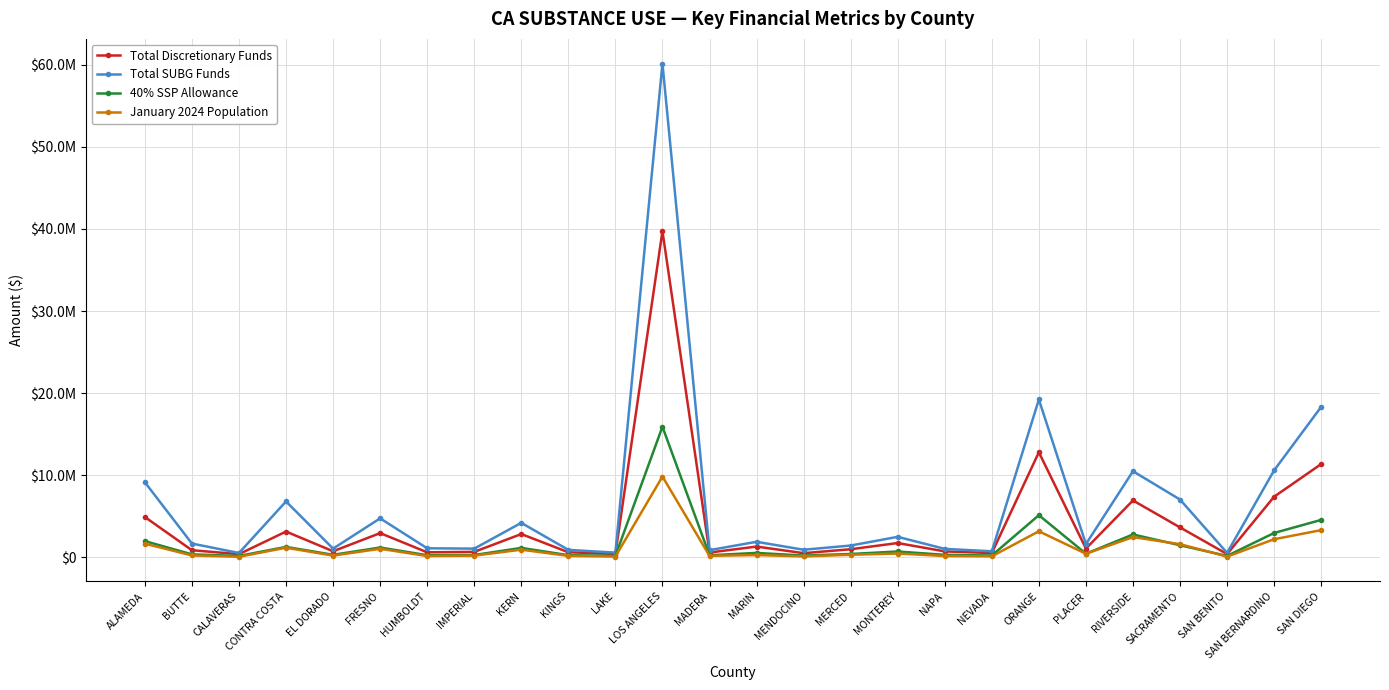

At how many categories does at least one series exceed 25517266?

1